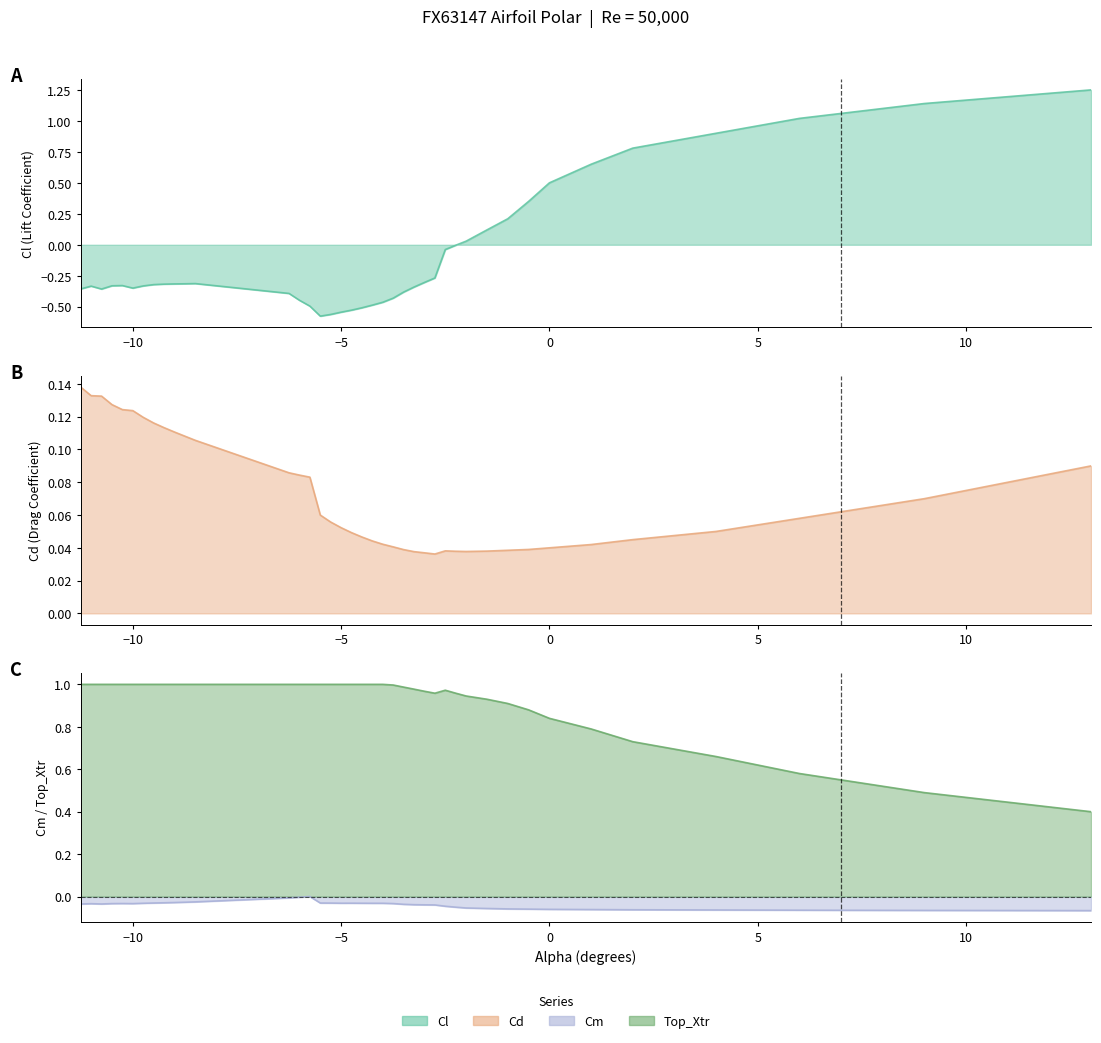

What is the smallest value displayed?

-0.6